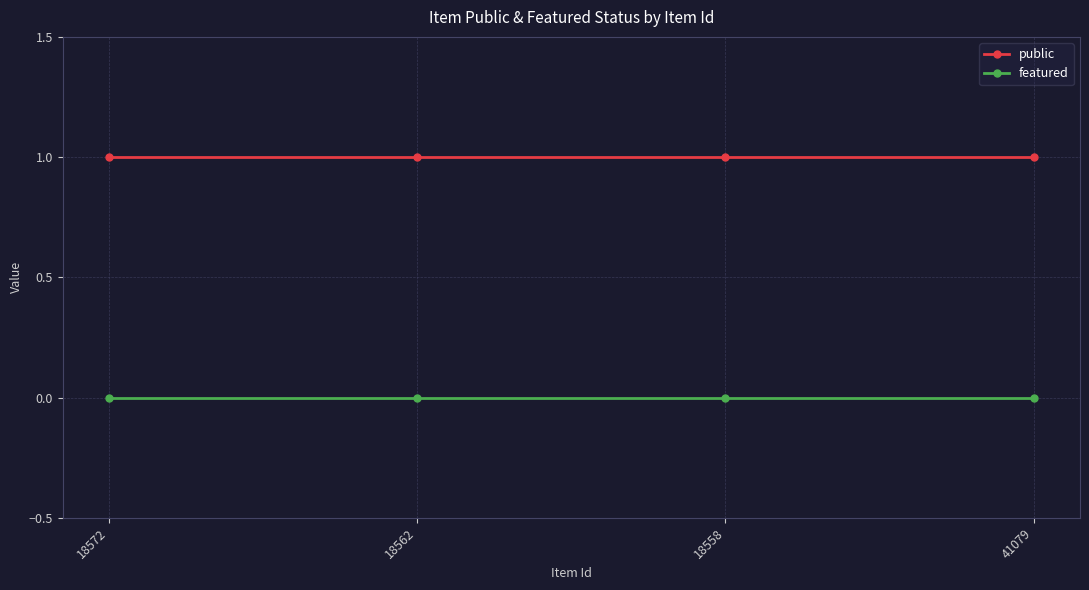

Rank the series by their maximum value, from highest to lowest.

public, featured